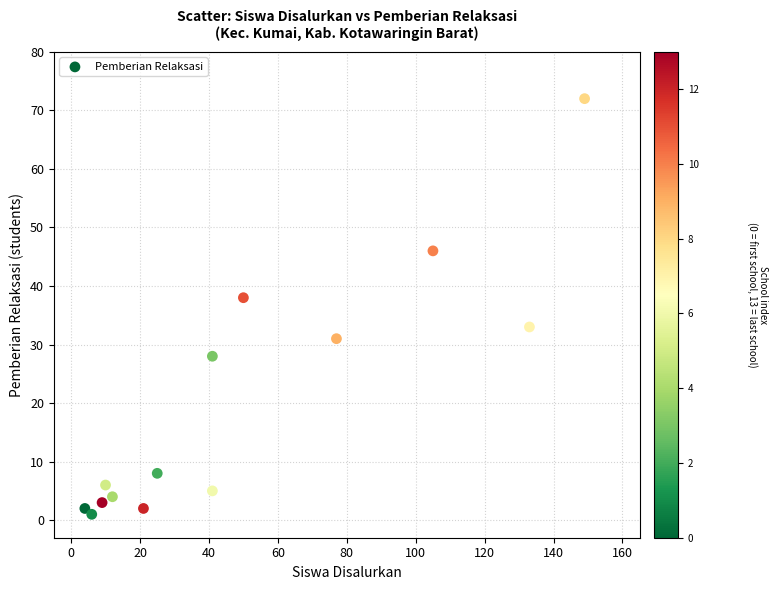

What is the range of Y values (max minus min)?

71